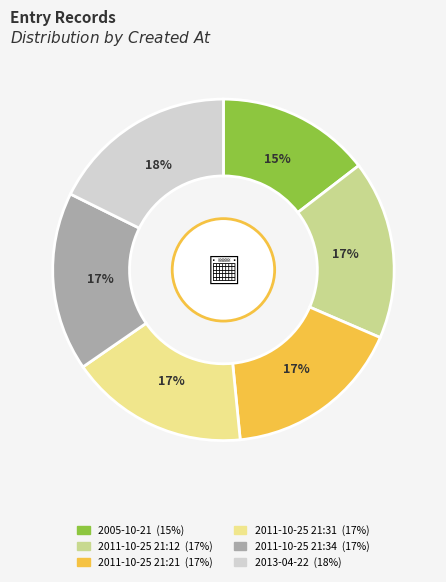

Is the sum of 2011-10-25 21:31 and 2013-04-22 greater than half?

No